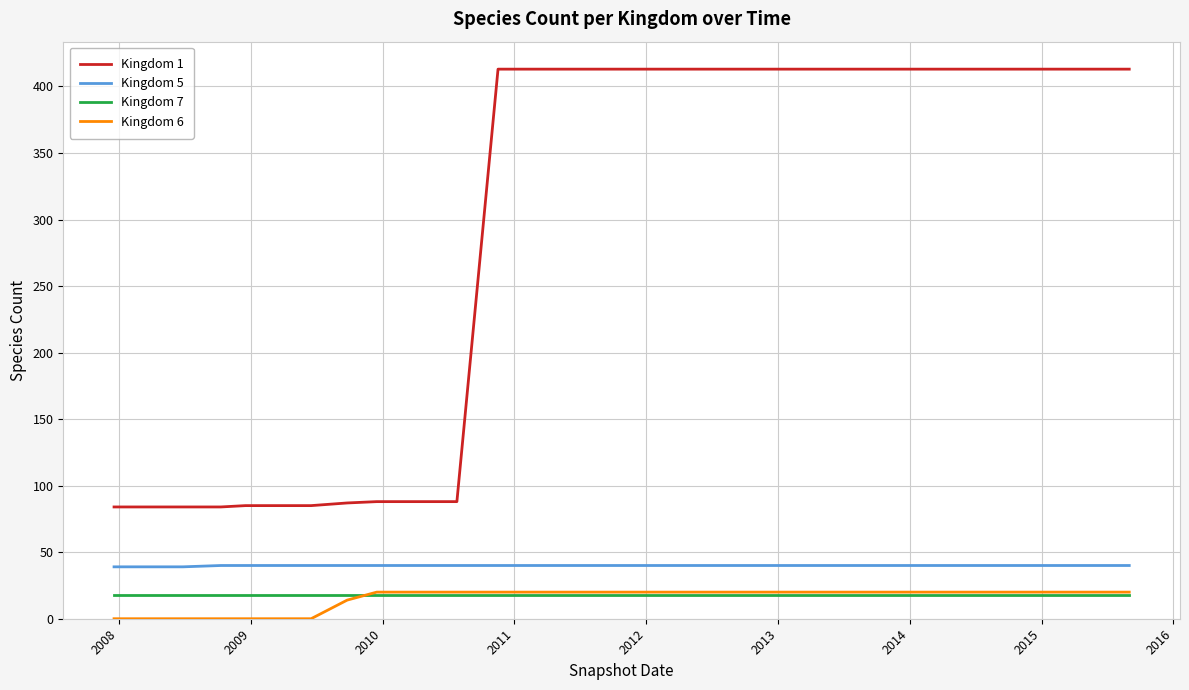

Which series has the largest range (max minus min)?

Kingdom 1